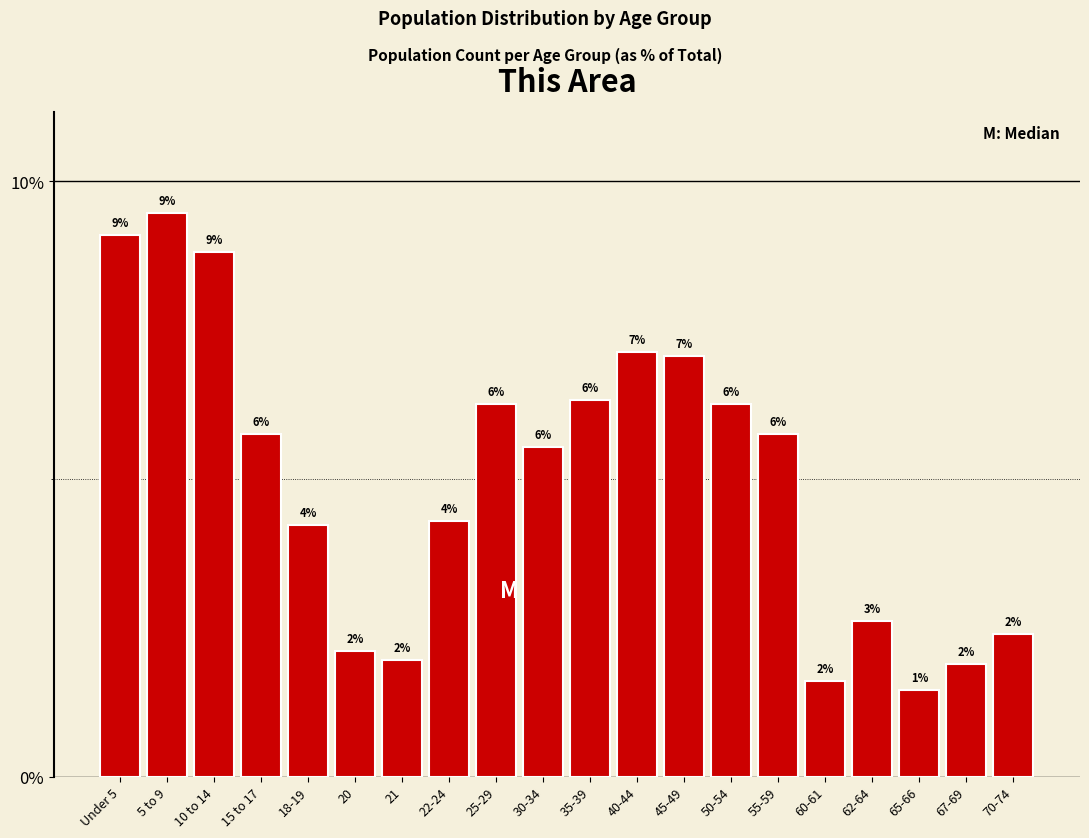

Does the chart contain any negative values?

No